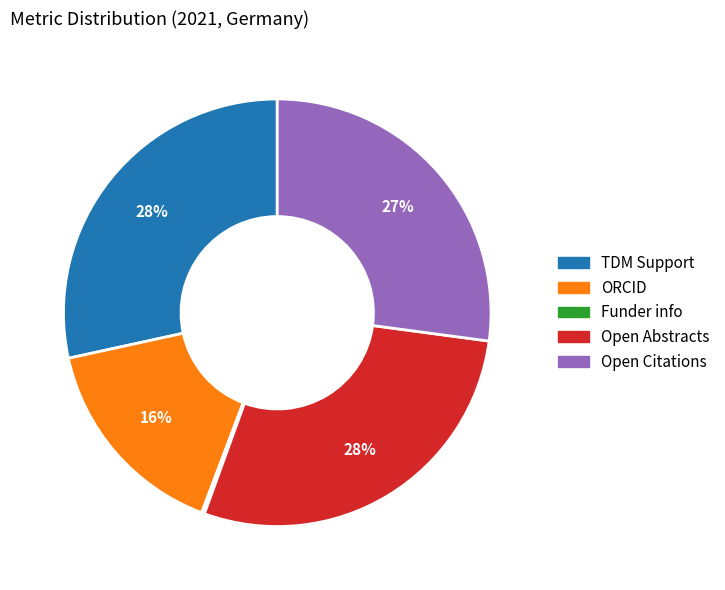

To the nearest percent, what portion does TDM Support represent?

28%